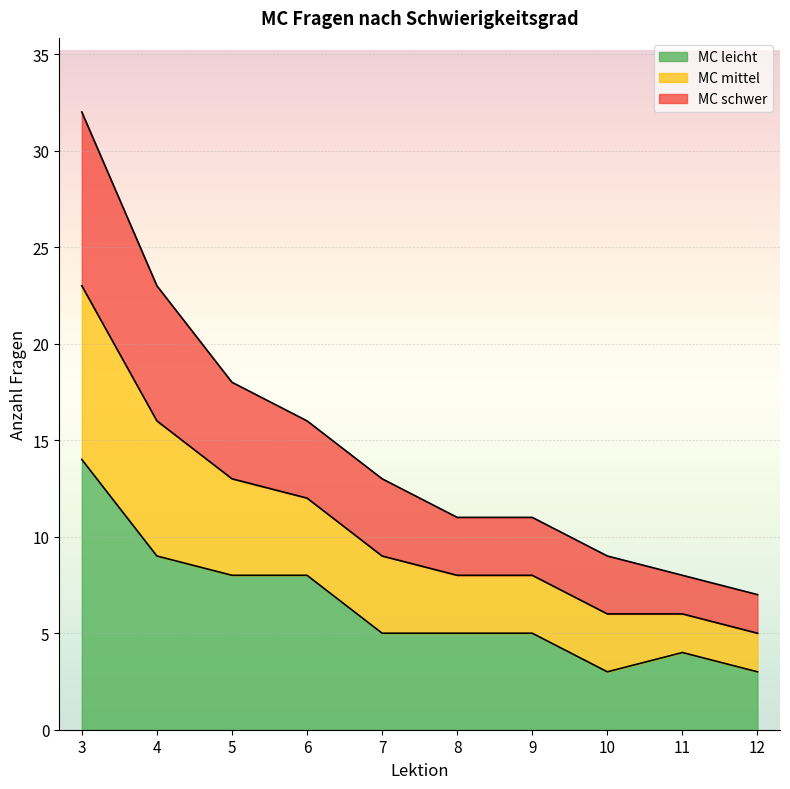

Does the chart display data point markers on the line(s)?

No